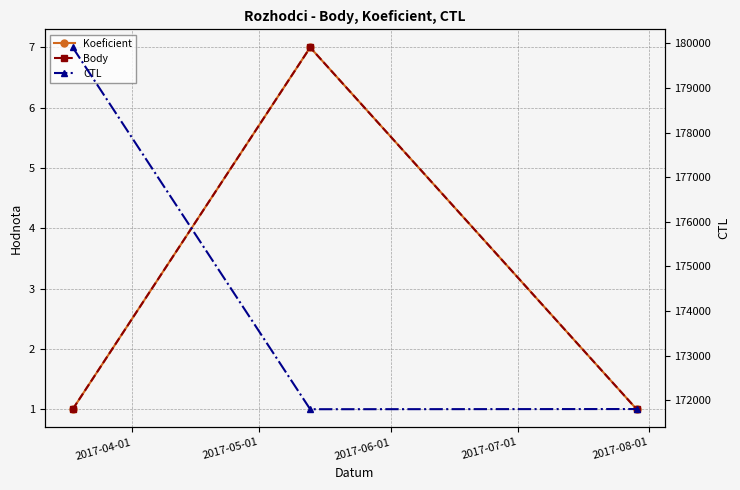

What is the difference between the maximum and minimum values in the Body series?

6